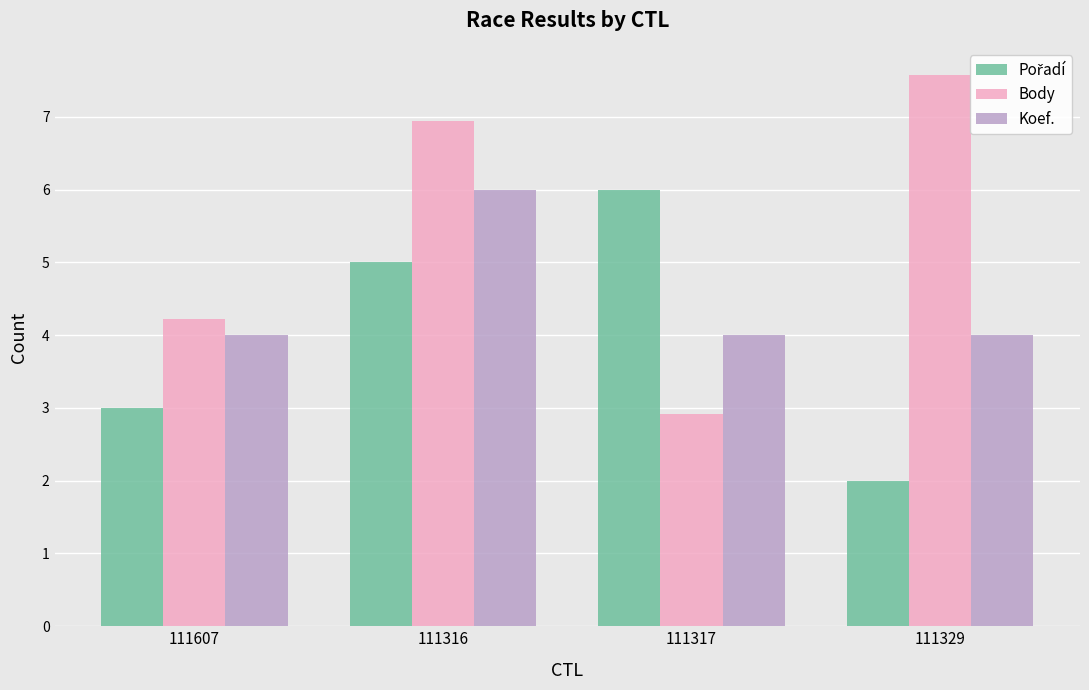

Which series changed the most between 111607 and 111329?

Body